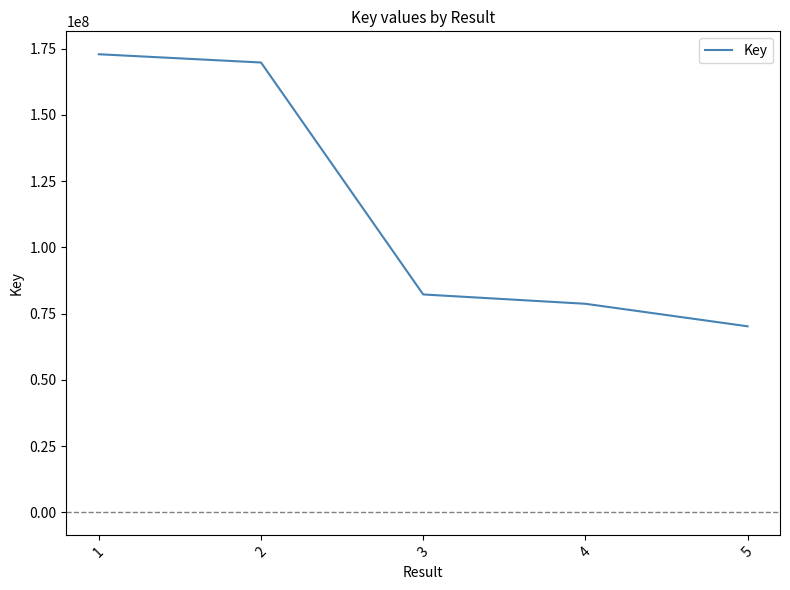

What is the sum of all values?

573808270